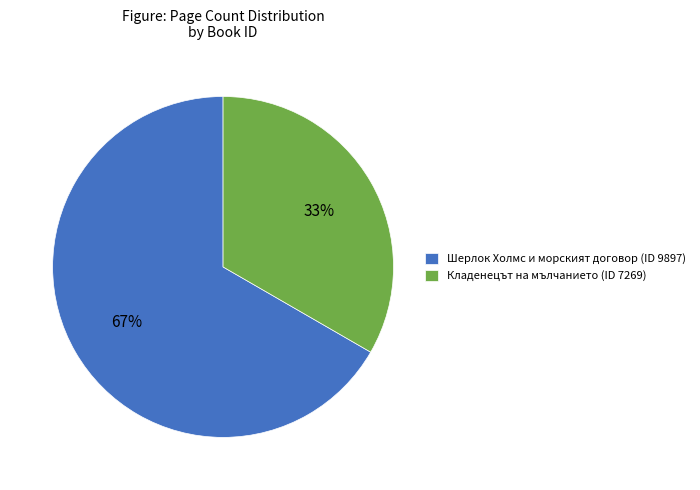

To the nearest percent, what is the average slice percentage?

50%